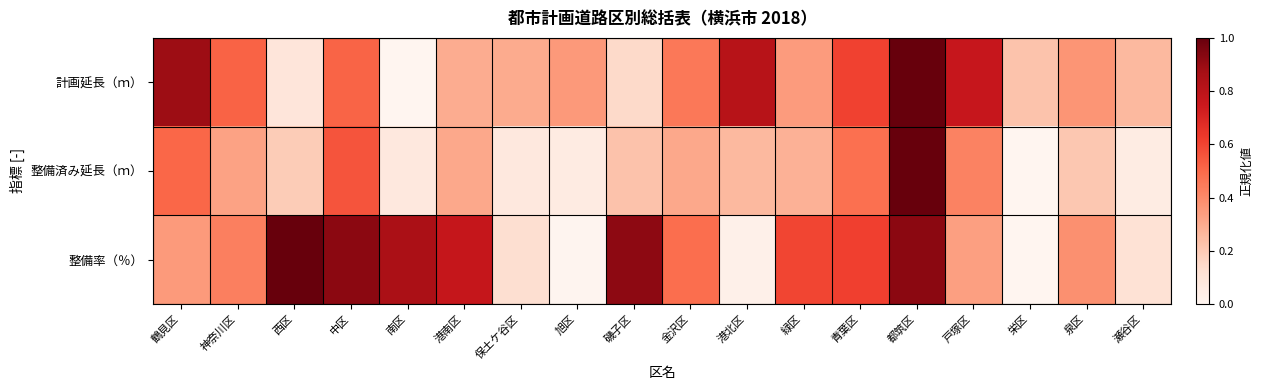

How many series are shown in this chart?

3